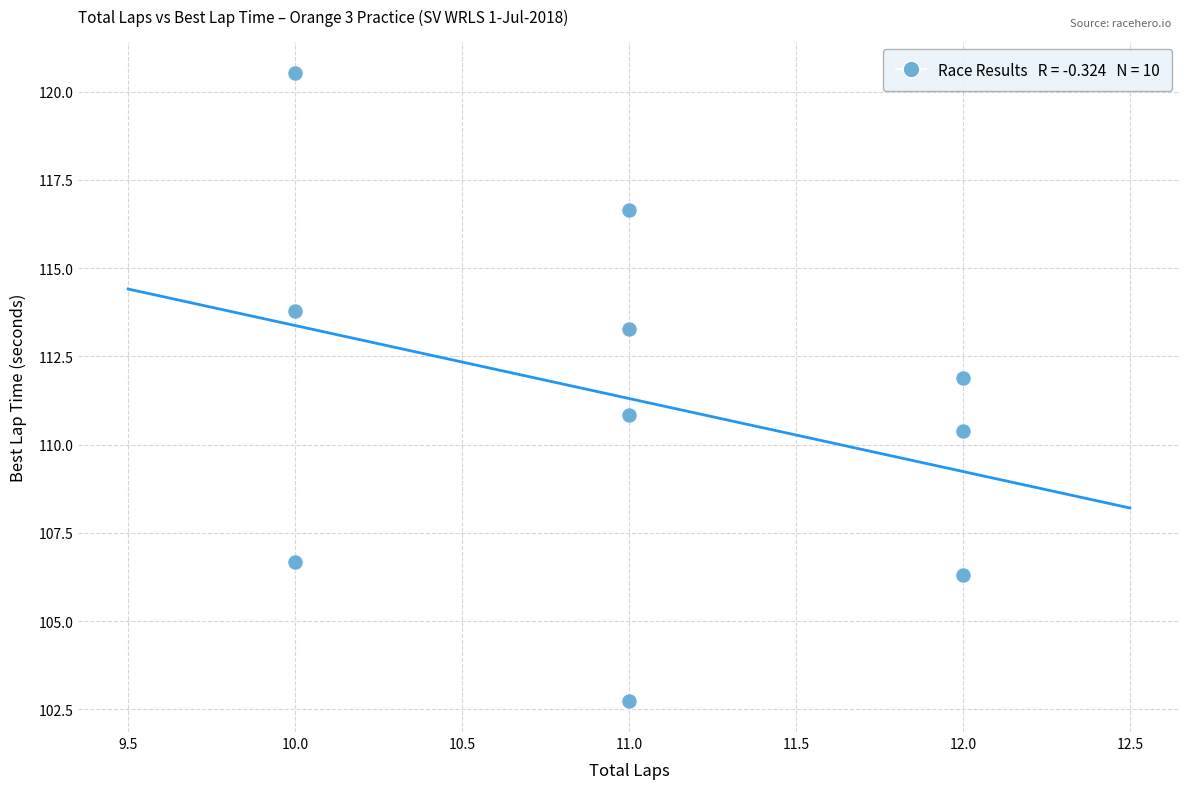

What is the average Y value?

111.3